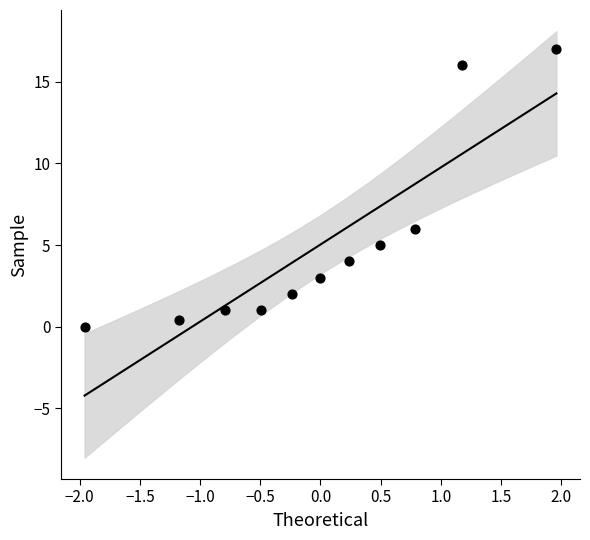

What is the range of X values (max minus min)?

3.9